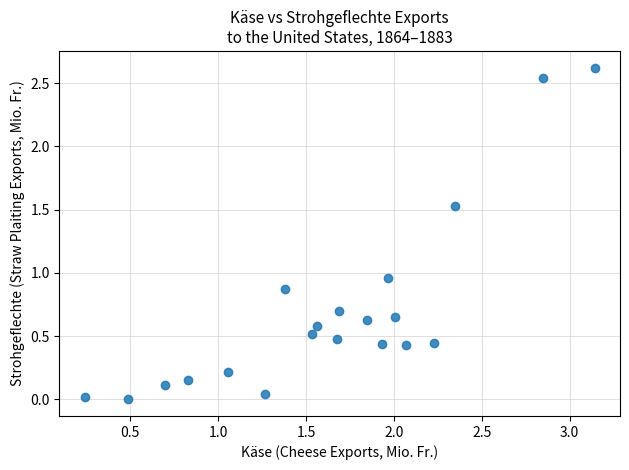

What is the range of Y values (max minus min)?

2.6